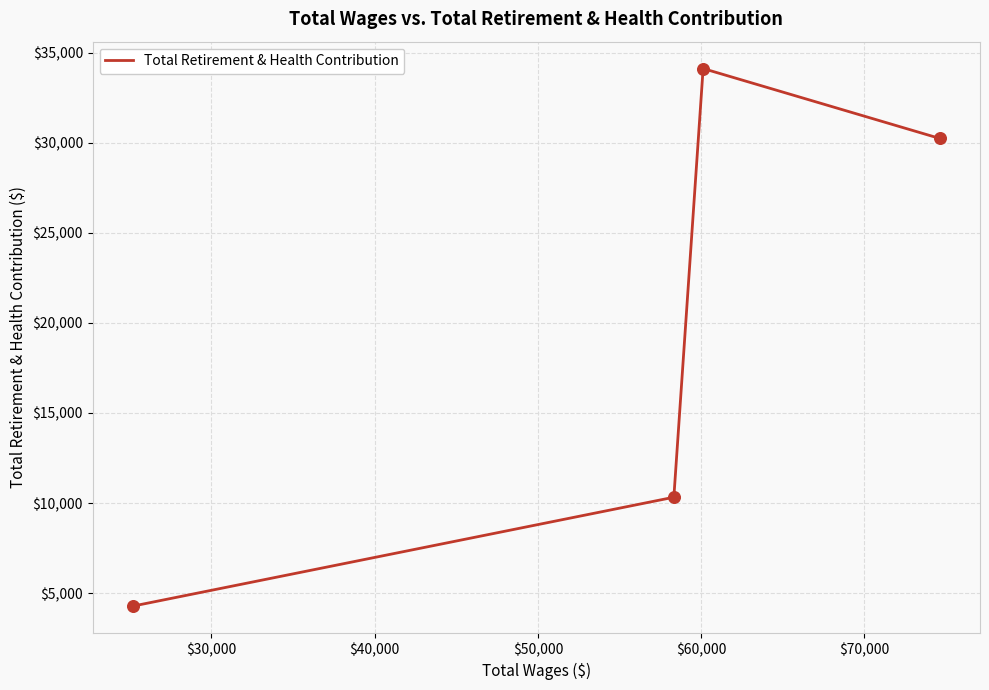

What is the difference between the maximum and second lowest values?

23798